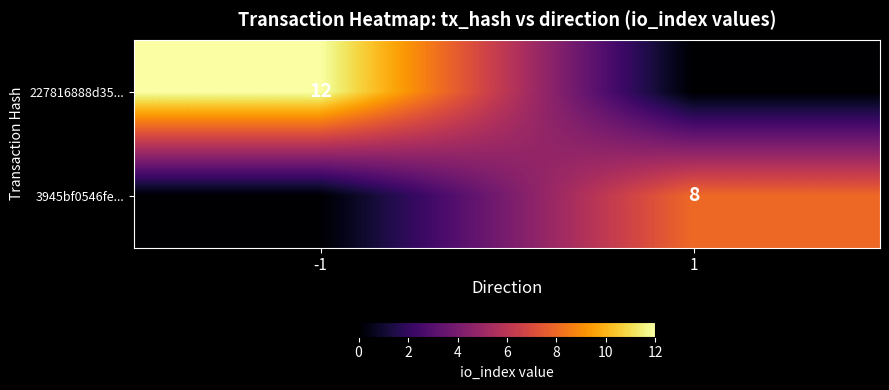

Is it true that 3945bf0546fe... equals 8 at 1?

True